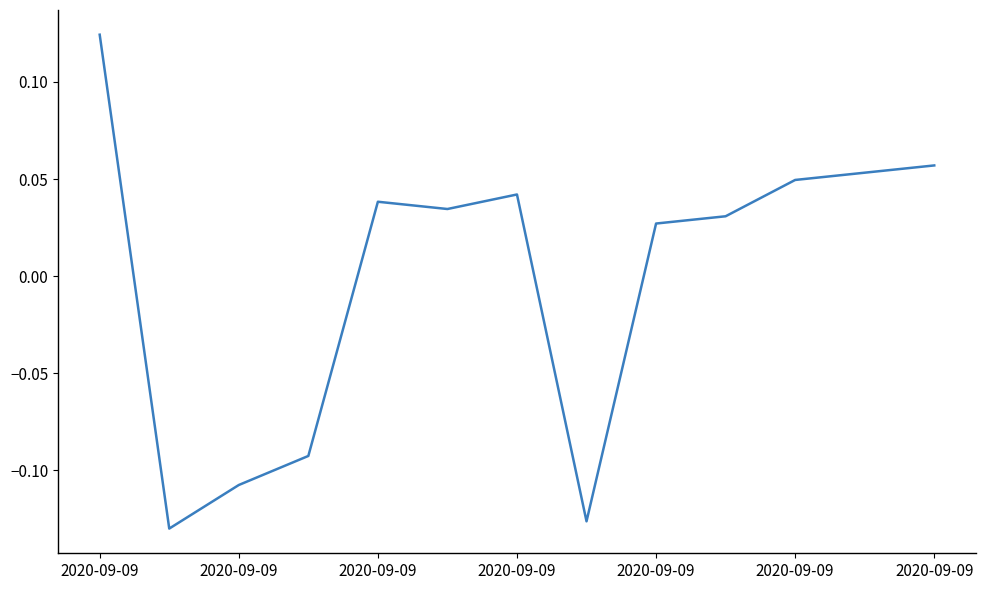

What is the difference between the maximum and minimum values?

0.3